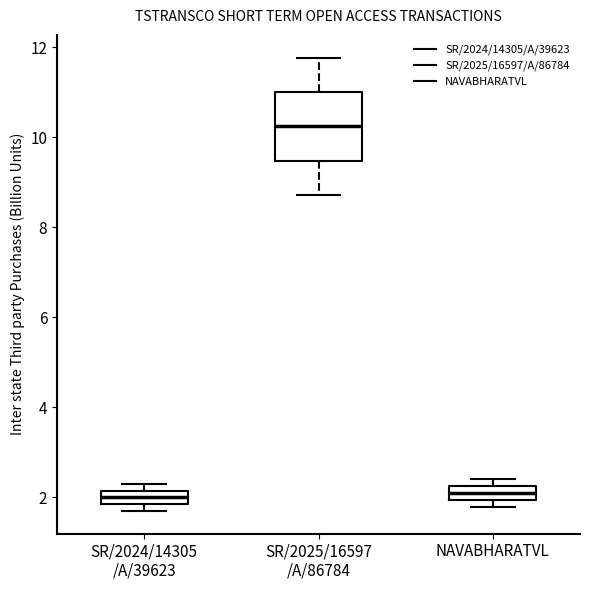

Where is the upper edge of the box for NAVABHARATVL on the y-axis? The values are not printed on the chart, so give them approximately, as read against the axis.

2.2